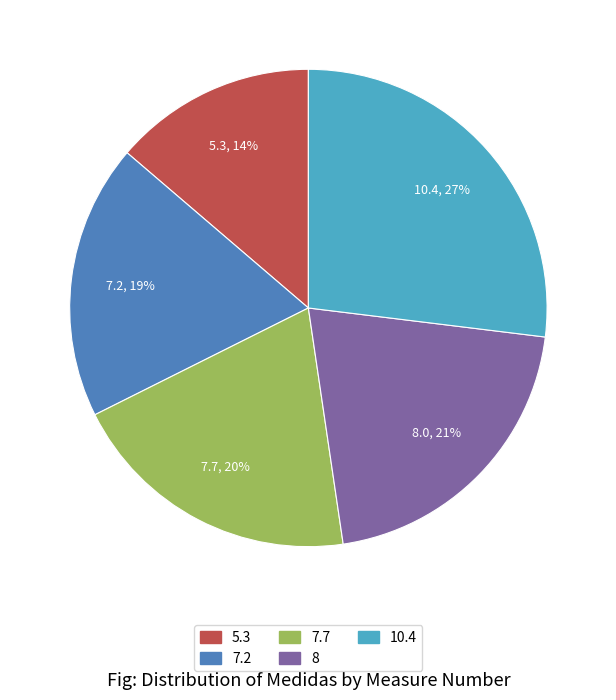

Approximately how many times larger is the value at 7.7 compared to 8?

1.0